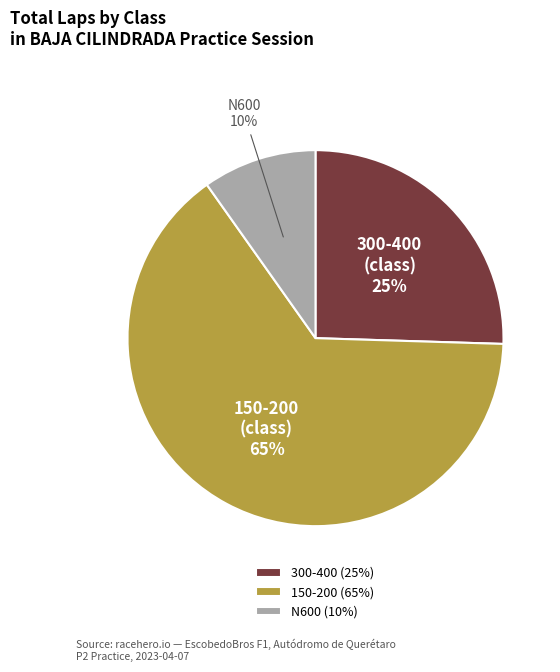

Is the sum of 150-200 and 300-400 greater than half?

Yes